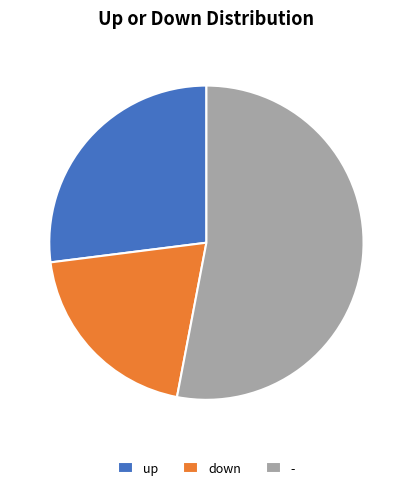

True or false: up accounts for 27% of the total.

True